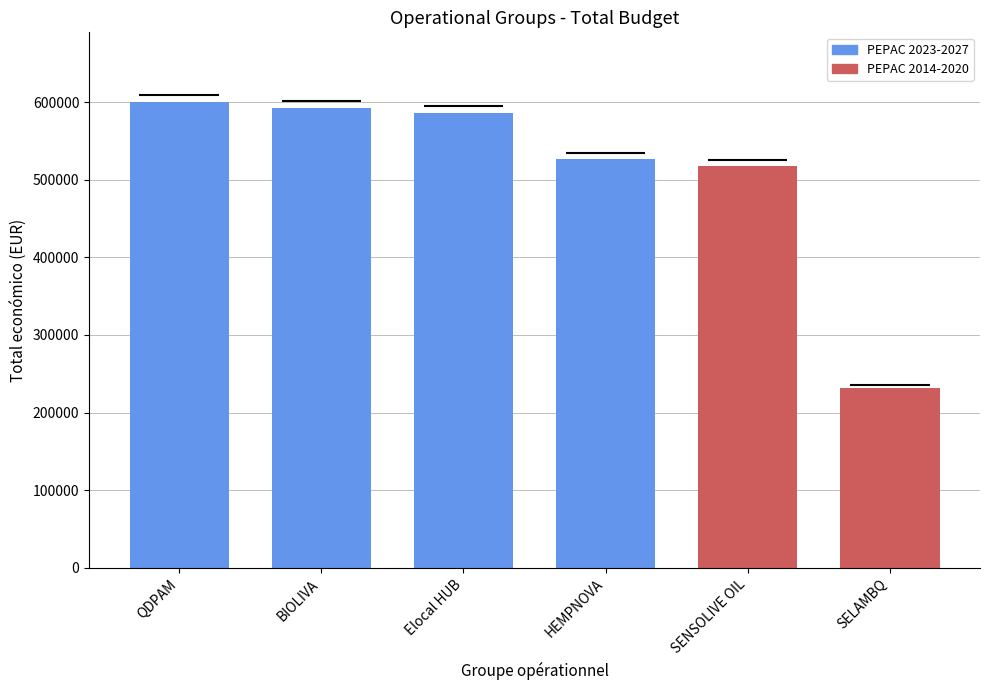

Reading left to right, list all the values displayed in this chart.

QDPAM=599986	BIOLIVA=592475	Elocal HUB=586120	HEMPNOVA=526962	SENSOLIVE OIL=518127	SELAMBQ=232189